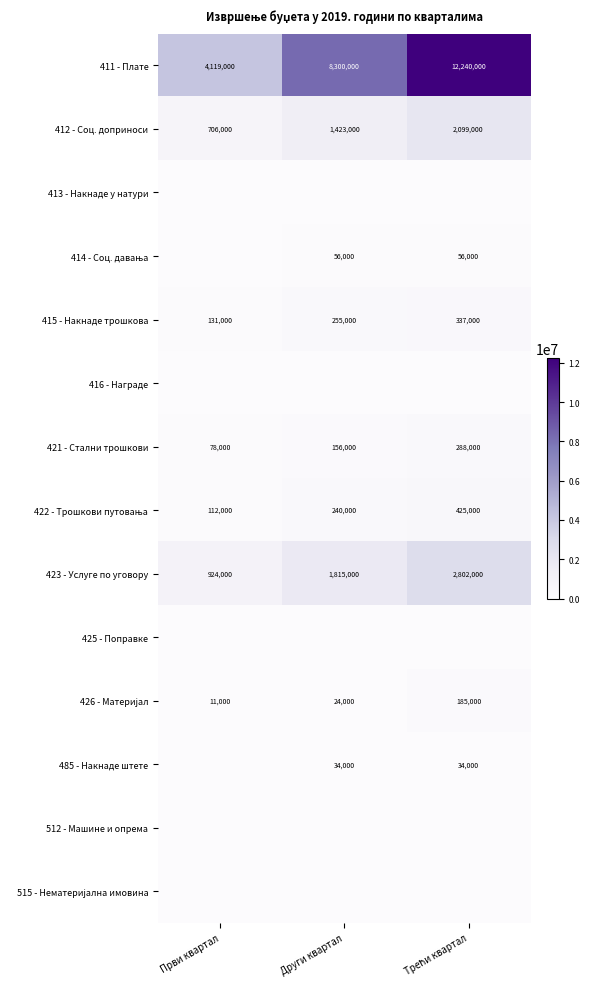

What is the minimum value for 423 - Услуге по уговору?

924000